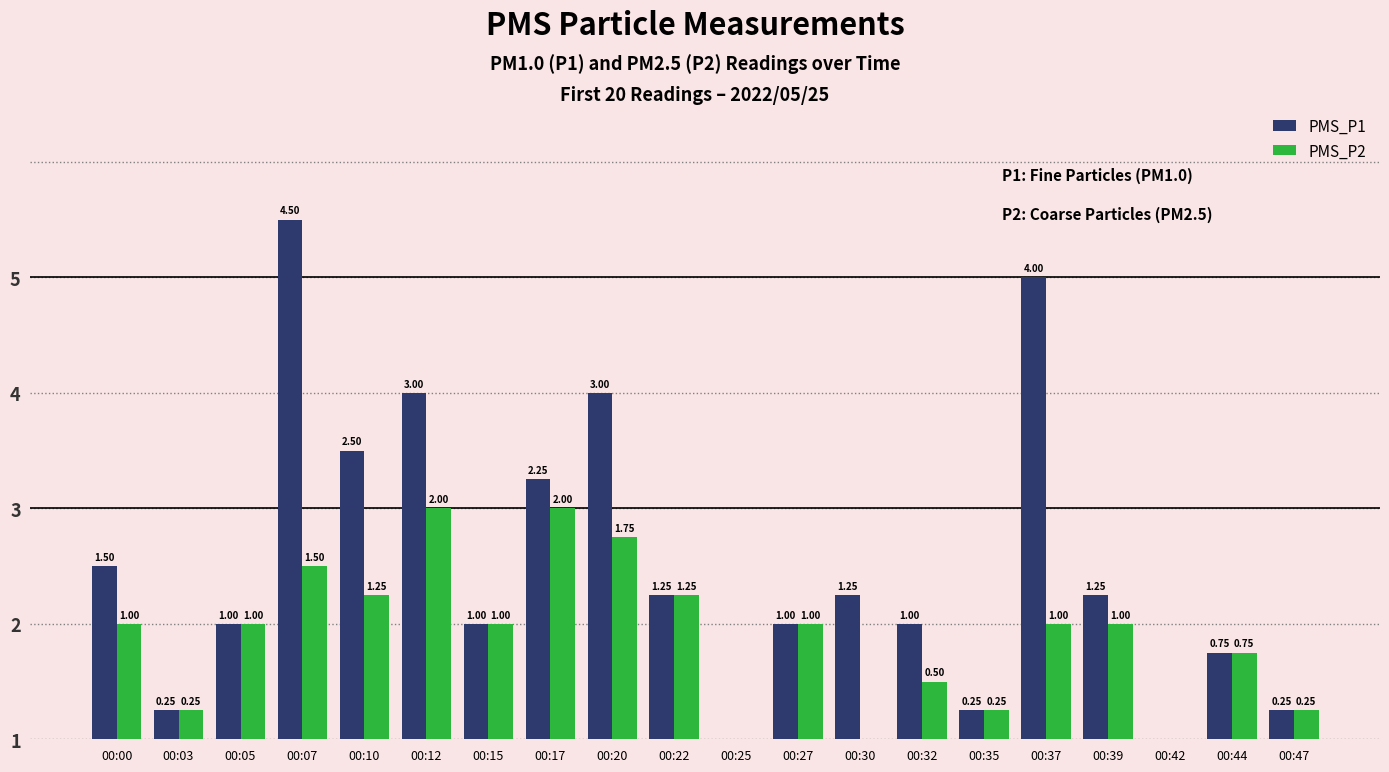

What is the value of the PMS_P1 bar at the 14th from the left?

1.0